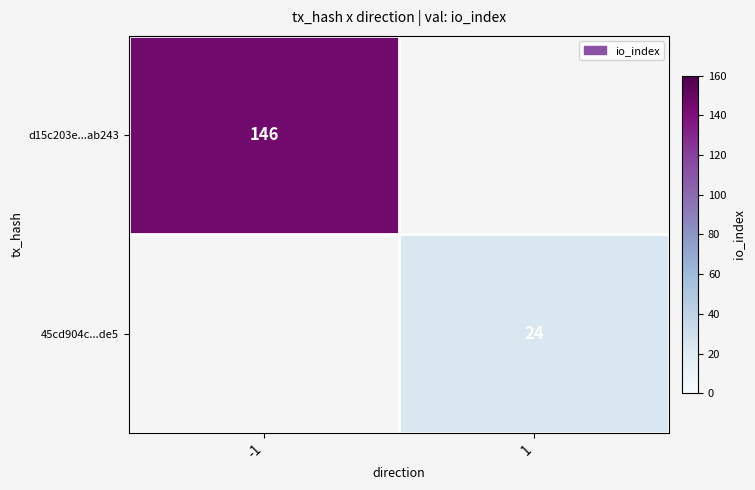

The value of d15c203e...ab243 at -1 is 89.8. True or false?

False